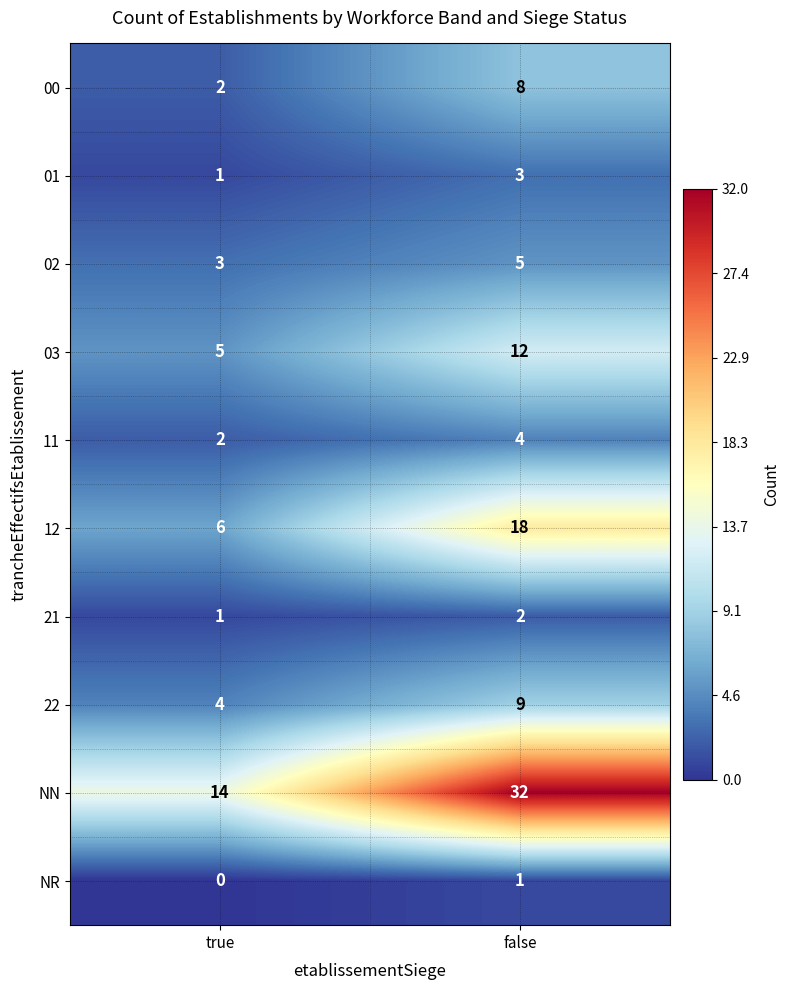

How many values in the 03 series are below 12?

1